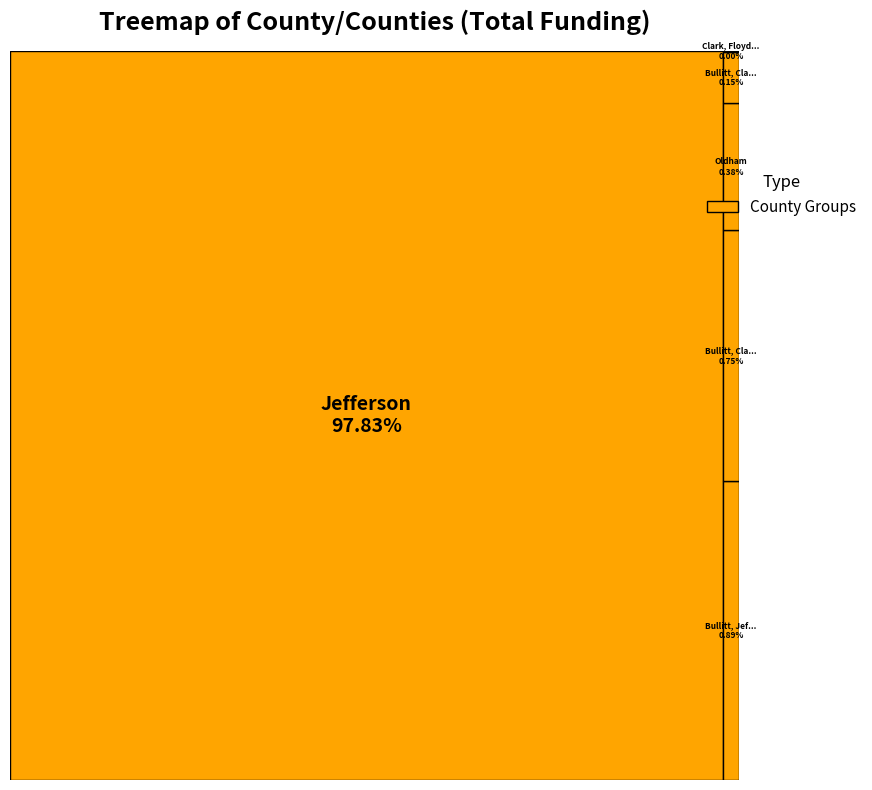

True or false: Bullitt, Clark, Floyd, Jefferson, Oldham accounts for 1% of the total.

True